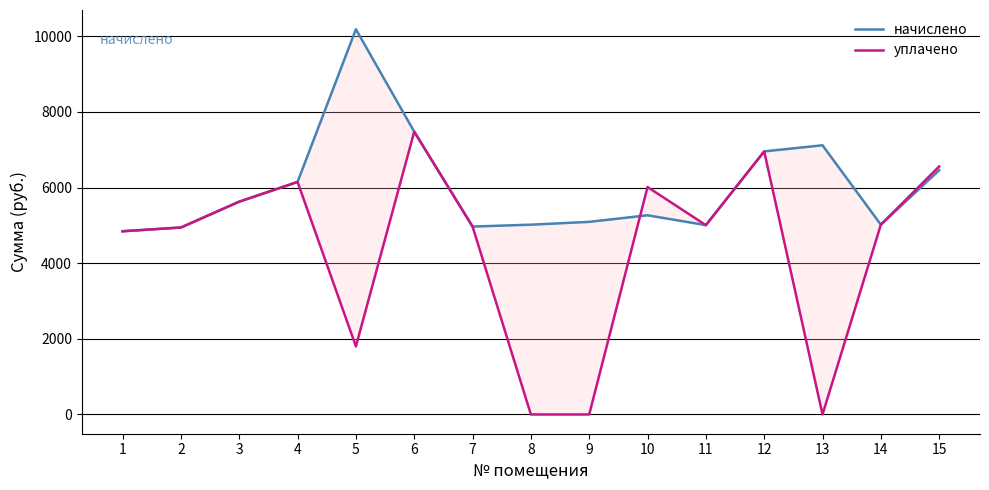

Is it true that уплачено equals 0.0 at 9?

True